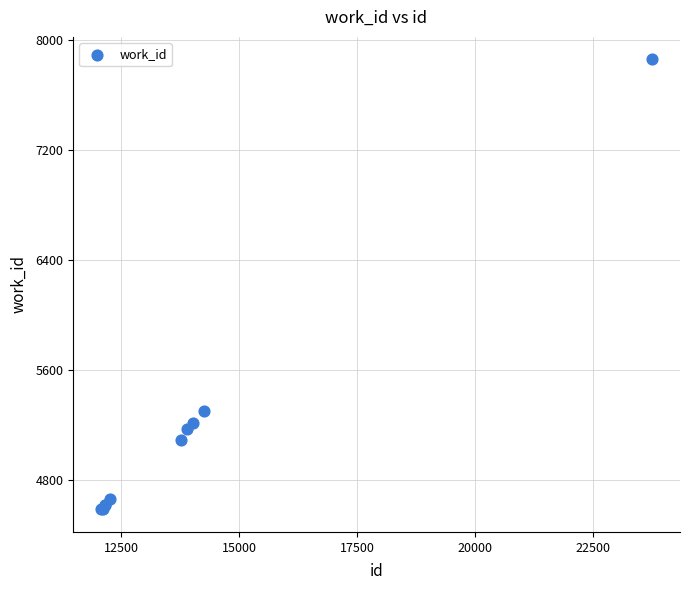

What Y value in the scatter plot is closest to 6221?

5302